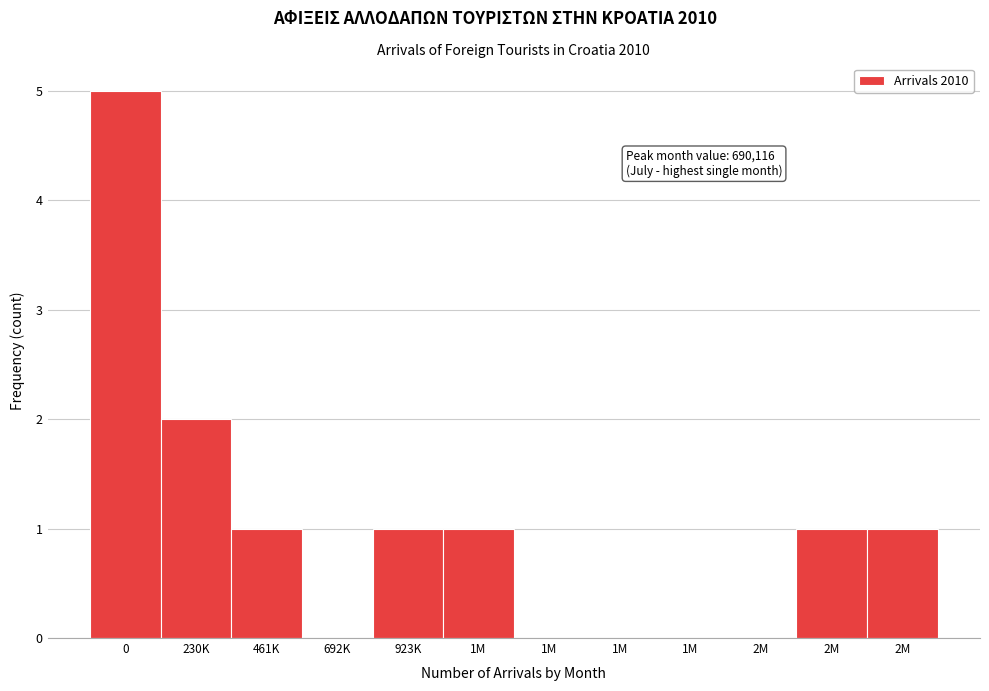

Count the number of data series in this chart.

1